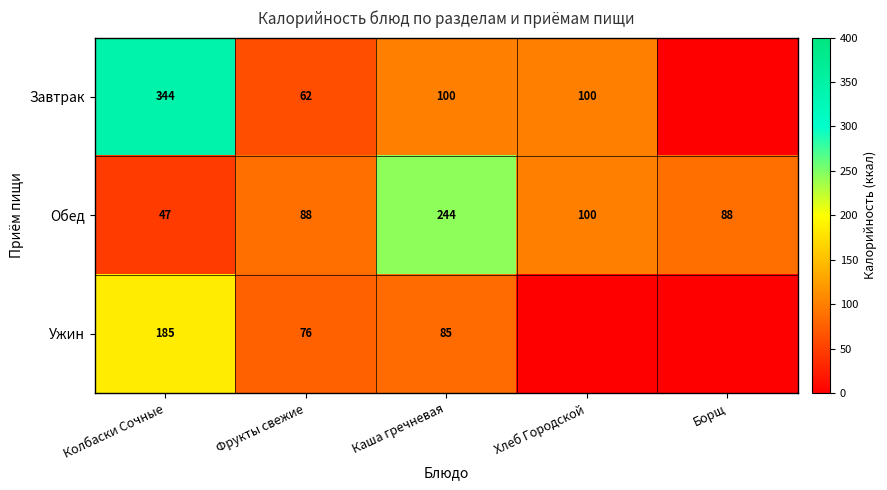

What is the lowest value of the Обед series?

47